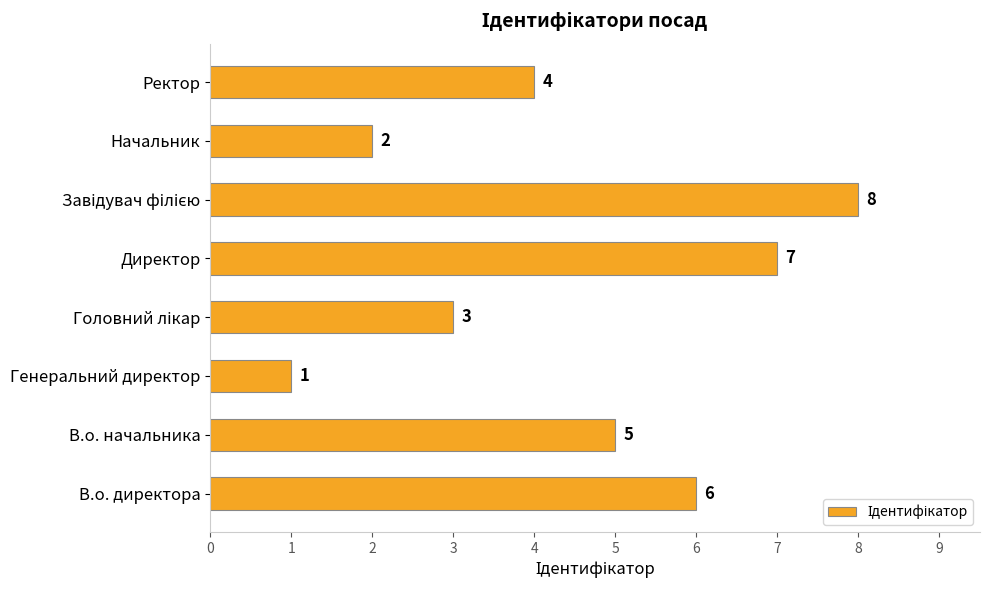

What is the change in value from В.о. начальника to Начальник?

-3